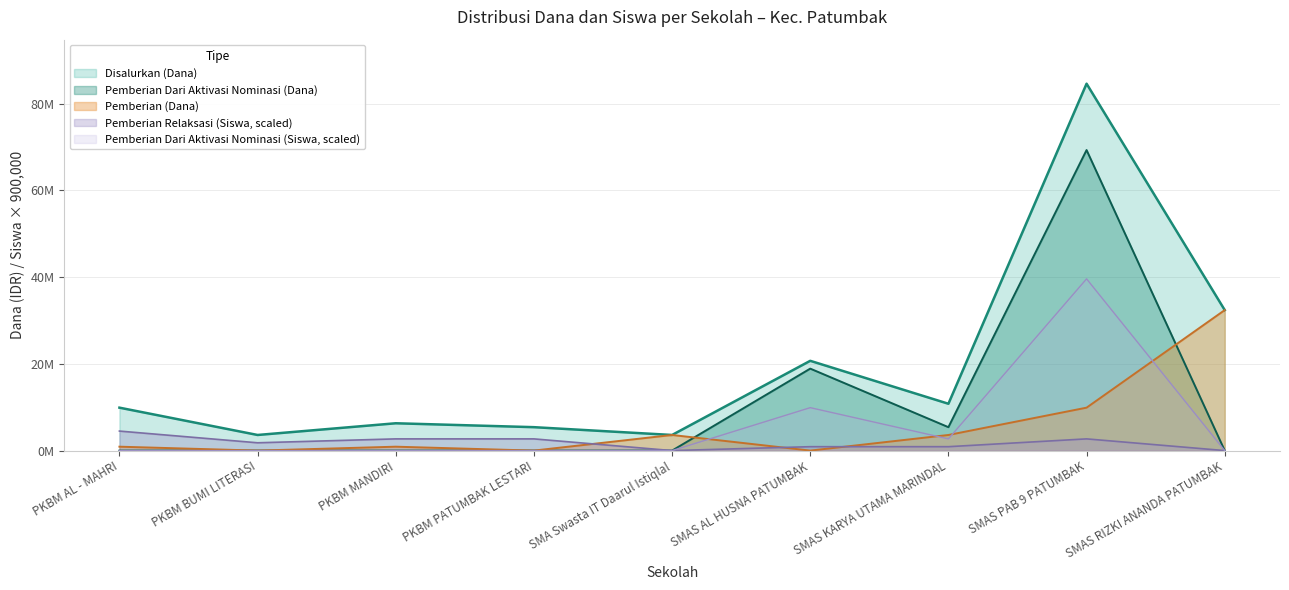

Reading right to left, extract all data points from this chart.

Pemberian Relaksasi (Siswa): SMAS RIZKI ANANDA PATUMBAK=0	SMAS PAB 9 PATUMBAK=2700000	SMAS KARYA UTAMA MARINDAL=900000	SMAS AL HUSNA PATUMBAK=900000	SMA Swasta IT Daarul Istiqlal=0	PKBM PATUMBAK LESTARI=2700000	PKBM MANDIRI=2700000	PKBM BUMI LITERASI=1800000	PKBM AL - MAHRI=4500000
Disalurkan (Dana): SMAS RIZKI ANANDA PATUMBAK=32400000	SMAS PAB 9 PATUMBAK=84600000	SMAS KARYA UTAMA MARINDAL=10800000	SMAS AL HUSNA PATUMBAK=20700000	SMA Swasta IT Daarul Istiqlal=3600000	PKBM PATUMBAK LESTARI=5400000	PKBM MANDIRI=6300000	PKBM BUMI LITERASI=3600000	PKBM AL - MAHRI=9900000
Pemberian (Dana): SMAS RIZKI ANANDA PATUMBAK=32400000	SMAS PAB 9 PATUMBAK=9900000	SMAS KARYA UTAMA MARINDAL=3600000	SMAS AL HUSNA PATUMBAK=0	SMA Swasta IT Daarul Istiqlal=3600000	PKBM PATUMBAK LESTARI=0	PKBM MANDIRI=900000	PKBM BUMI LITERASI=0	PKBM AL - MAHRI=900000
Pemberian Dari Aktivasi Nominasi (Siswa): SMAS RIZKI ANANDA PATUMBAK=0	SMAS PAB 9 PATUMBAK=39600000	SMAS KARYA UTAMA MARINDAL=2700000	SMAS AL HUSNA PATUMBAK=9900000	SMA Swasta IT Daarul Istiqlal=0	PKBM PATUMBAK LESTARI=0	PKBM MANDIRI=0	PKBM BUMI LITERASI=0	PKBM AL - MAHRI=0
Pemberian Dari Aktivasi Nominasi (Dana): SMAS RIZKI ANANDA PATUMBAK=0	SMAS PAB 9 PATUMBAK=69300000	SMAS KARYA UTAMA MARINDAL=5400000	SMAS AL HUSNA PATUMBAK=18900000	SMA Swasta IT Daarul Istiqlal=0	PKBM PATUMBAK LESTARI=0	PKBM MANDIRI=0	PKBM BUMI LITERASI=0	PKBM AL - MAHRI=0